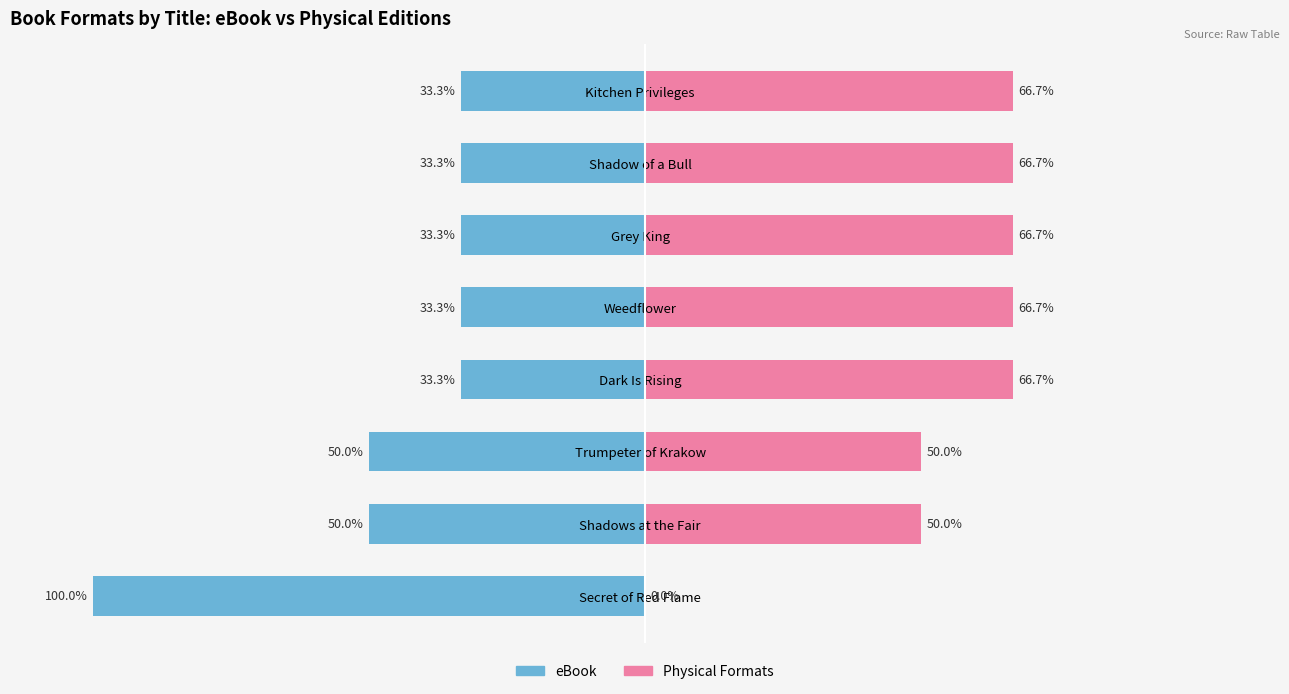

How many distinct data groups are displayed?

2